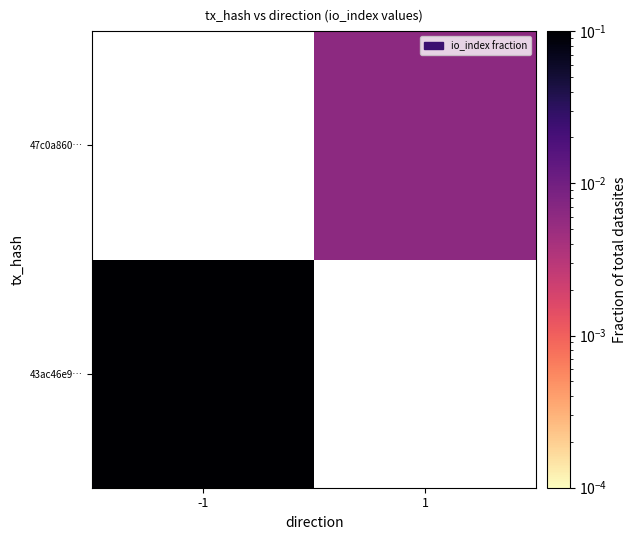

Which label corresponds to the largest value in the chart?

-1